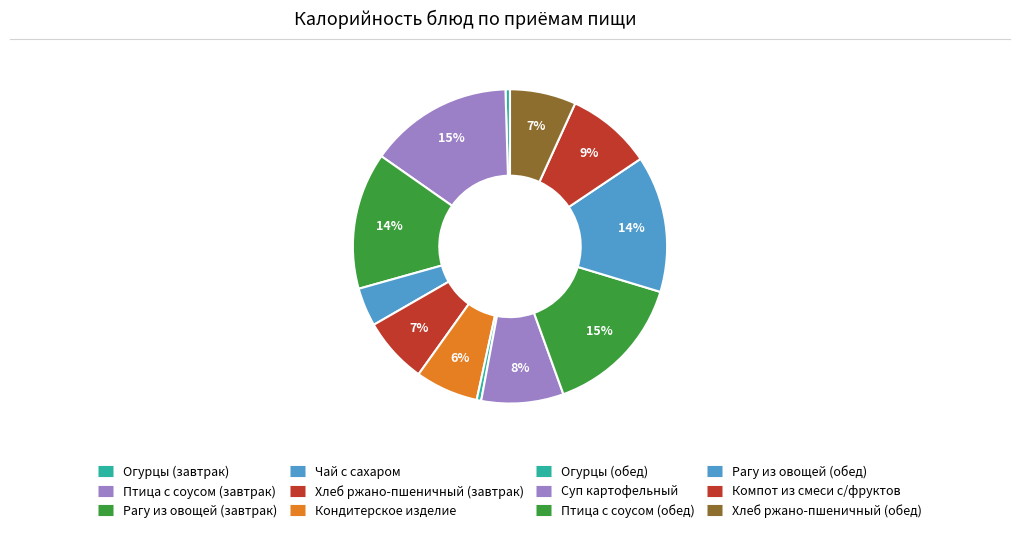

How many segments does this pie chart have?

12